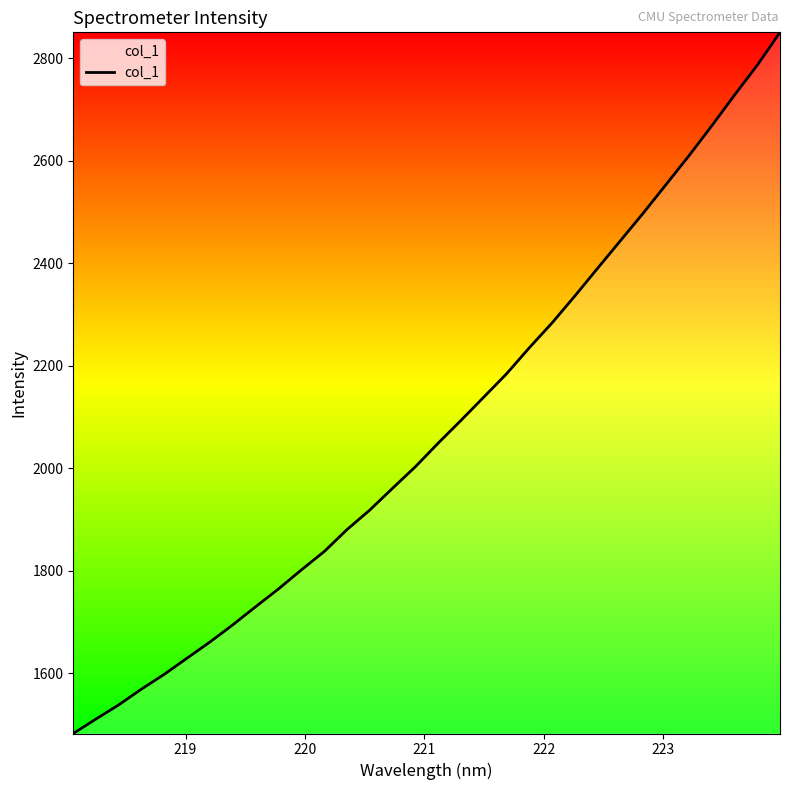

What is the minimum value shown in the chart?

1482.2